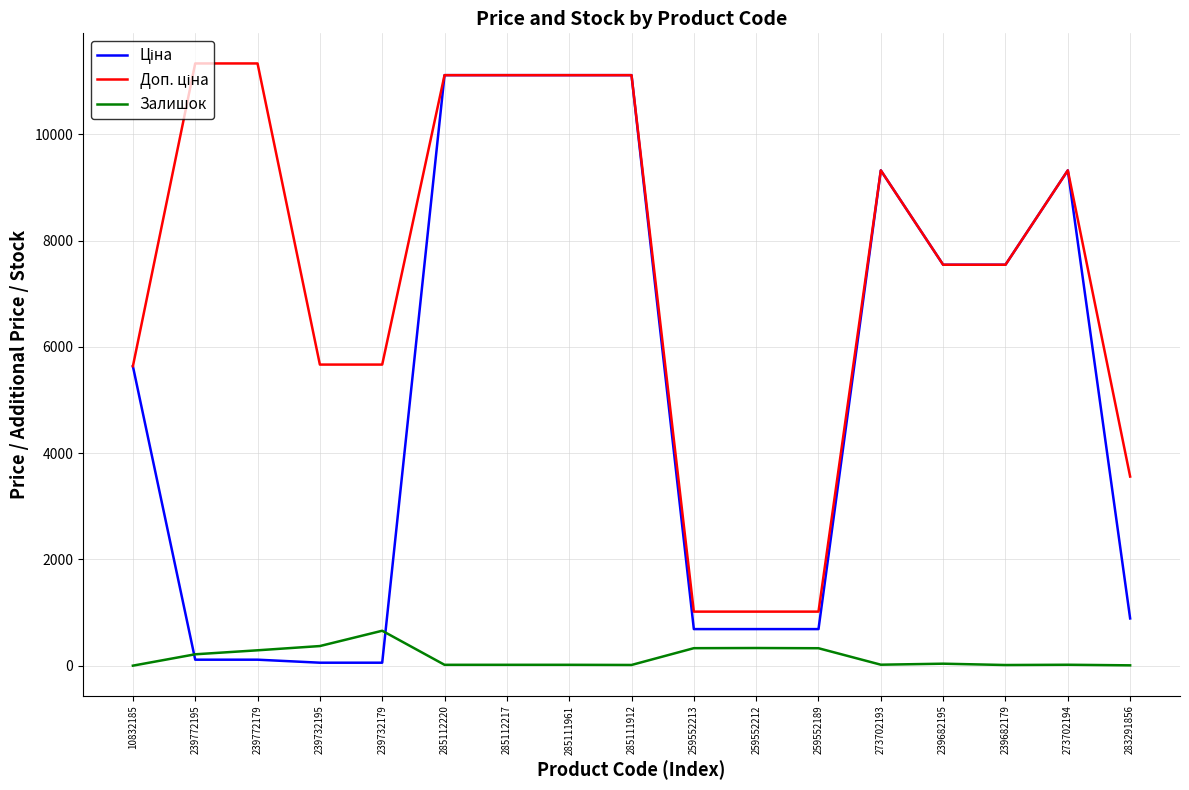

What is the highest value of the Залишок series?

658.0